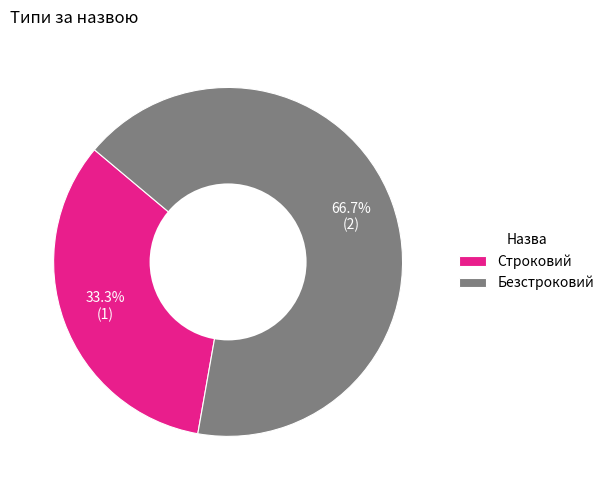

Is it true that Безстроковий is 53% of the pie?

False